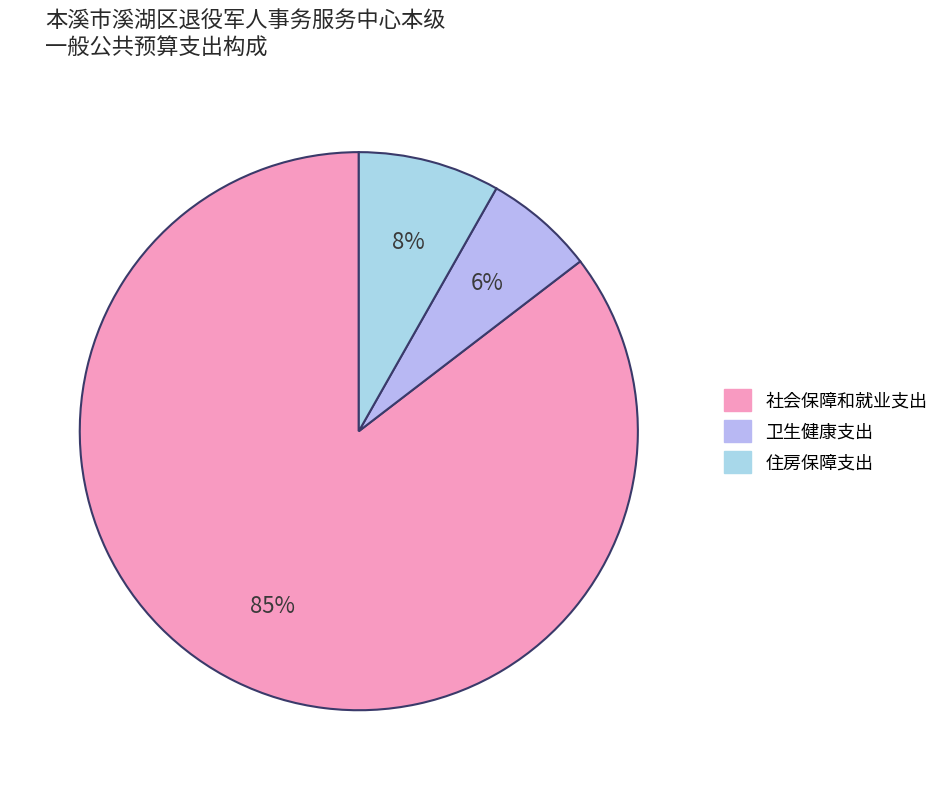

What is the ratio of the value at 住房保障支出 to the value at 卫生健康支出?

1.3